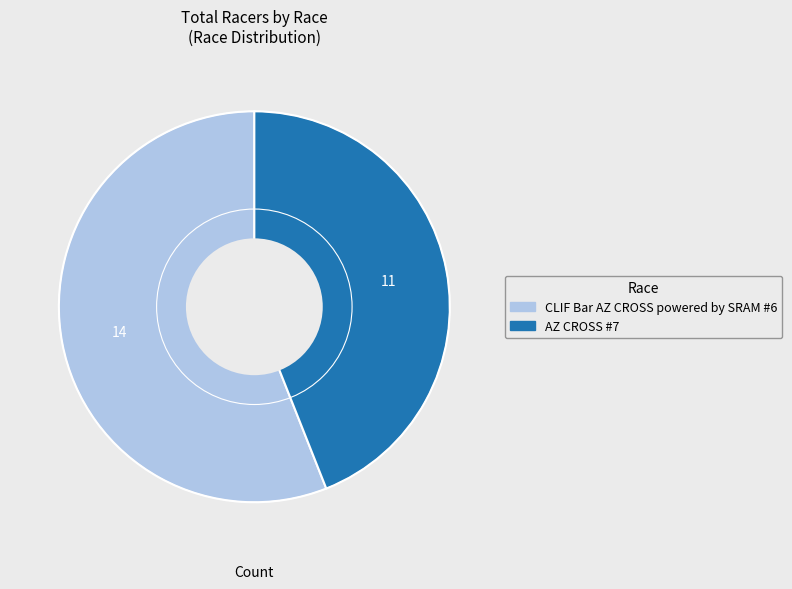

Which category accounts for the majority?

CLIF Bar AZ CROSS powered by SRAM #6